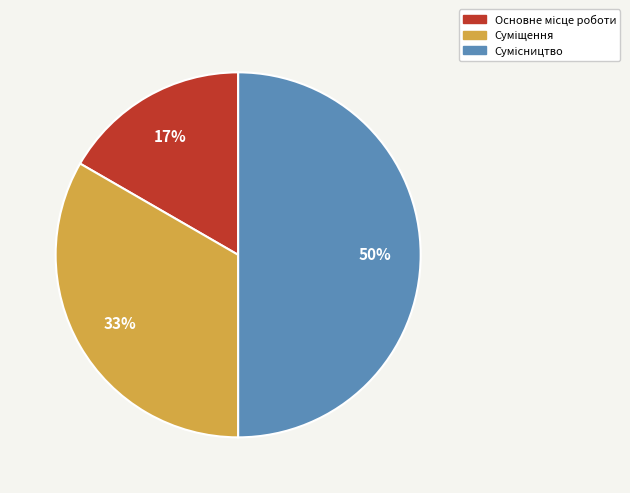

To the nearest percent, what is the difference between the largest and smallest slice percentages?

33%